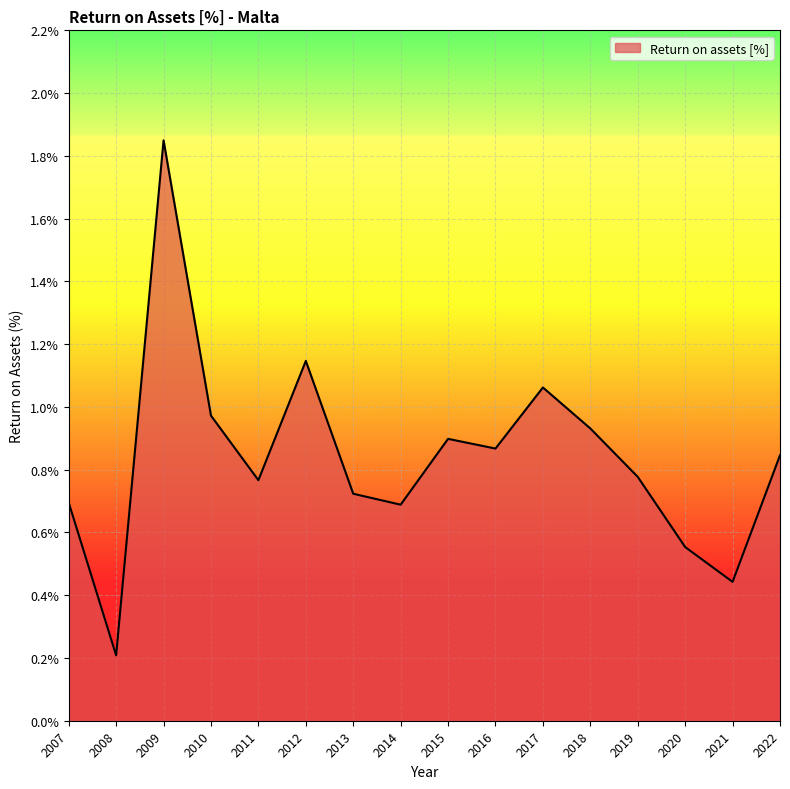

How many interior local valleys (lower than both neighbors) does the data have?

5